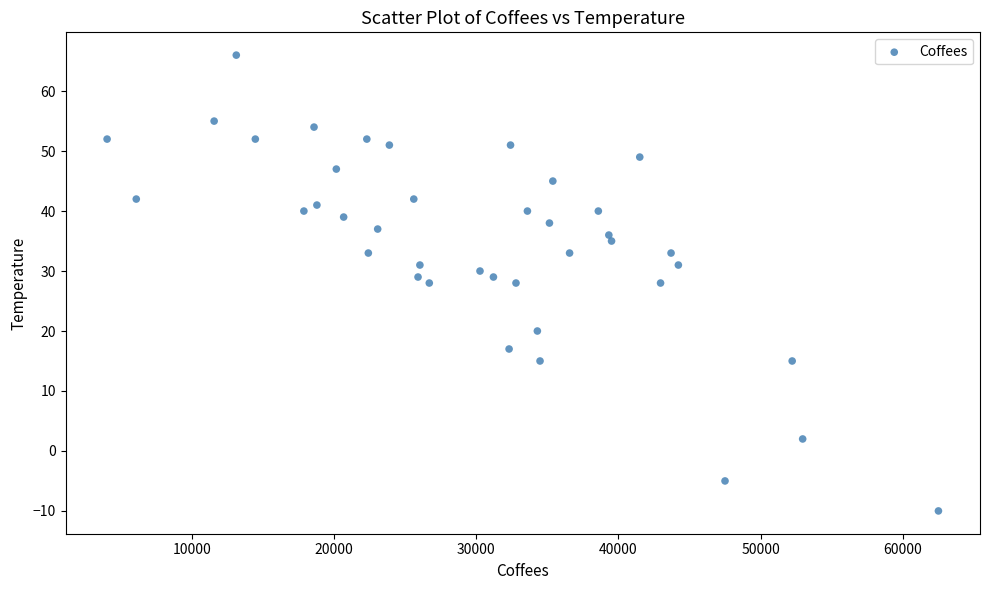

What is the range of Y values (max minus min)?

76